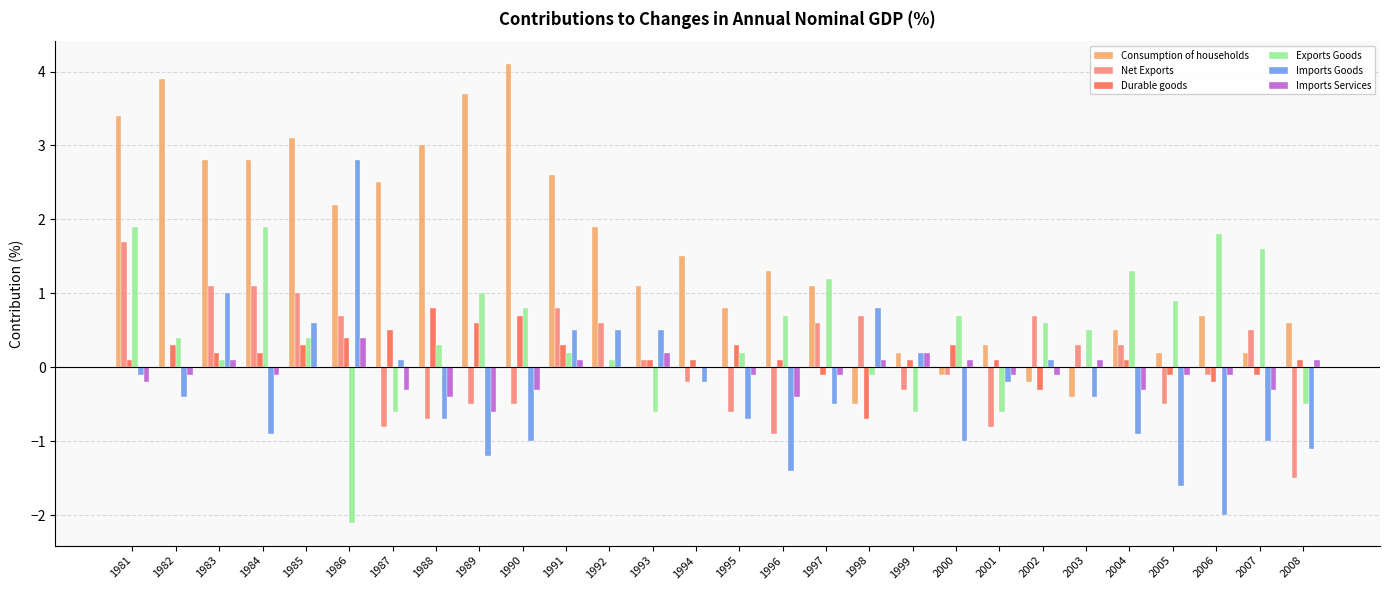

Read the Imports Goods value at 1986.

2.8